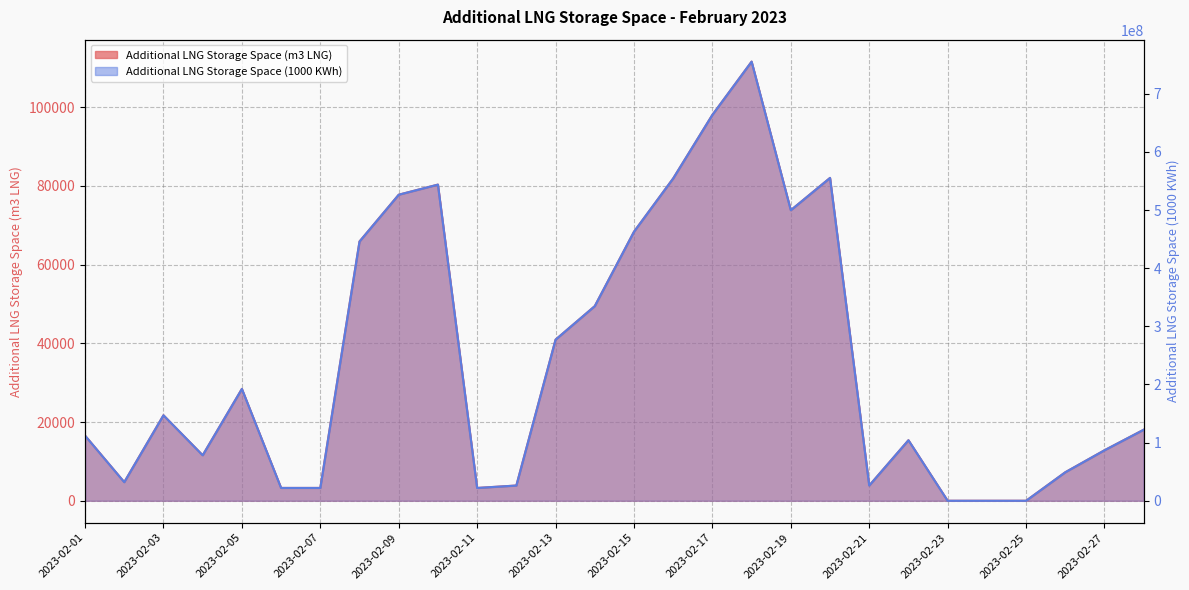

What is the difference between the maximum and second lowest values in the Additional LNG Storage Space (1000 KWh) series?

755306627